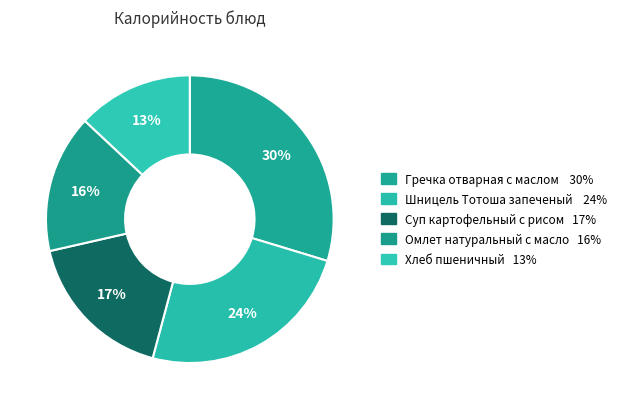

Count the number of slices in the pie.

5